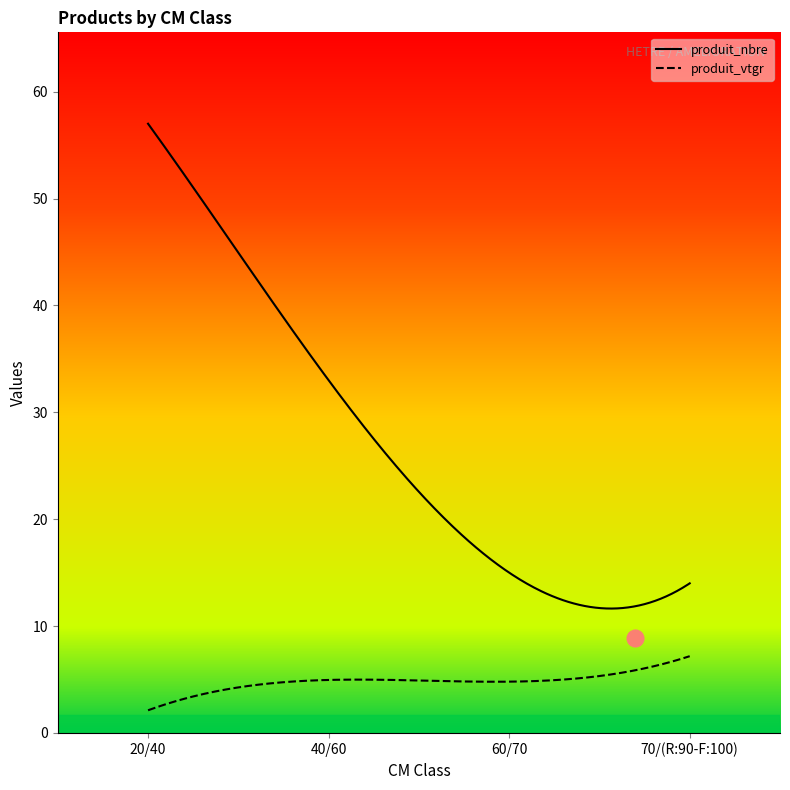

Which series changed the most between 20/40 and 40/60?

produit_nbre